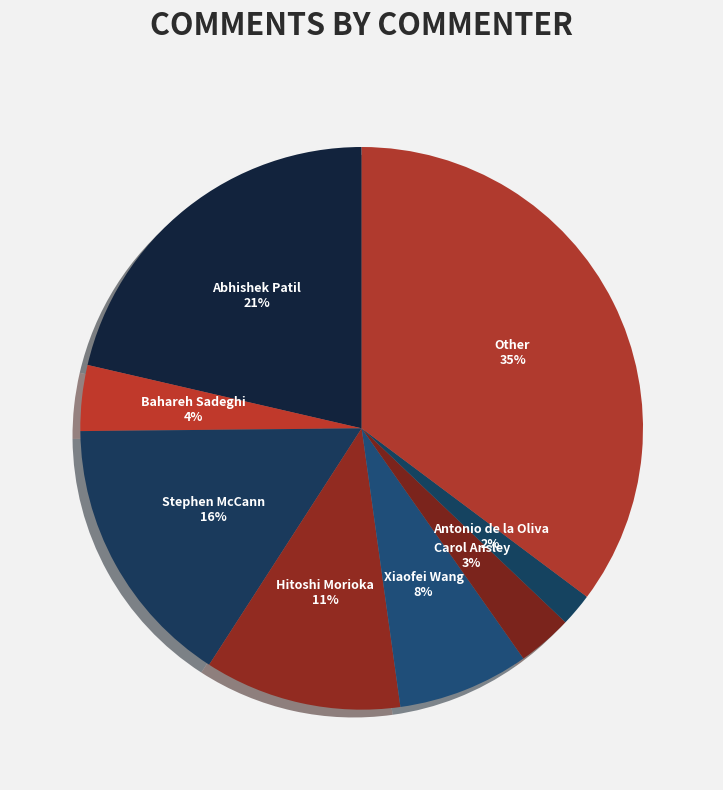

What percentage is the Bahareh Sadeghi slice, to the nearest percent?

4%